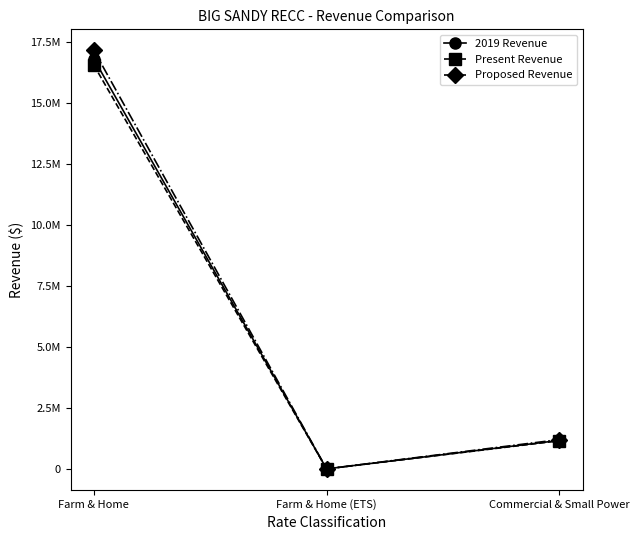

Does the chart have visible grid lines?

No